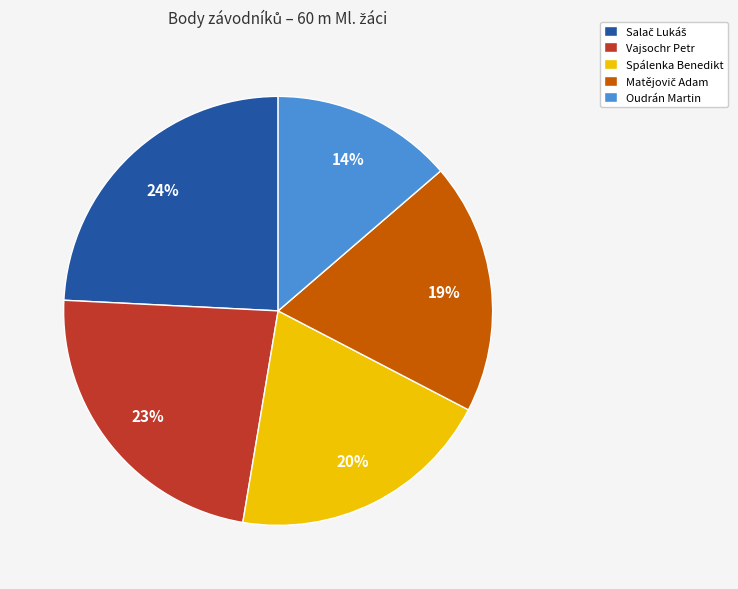

What is the smallest slice in the pie chart?

Oudrán Martin